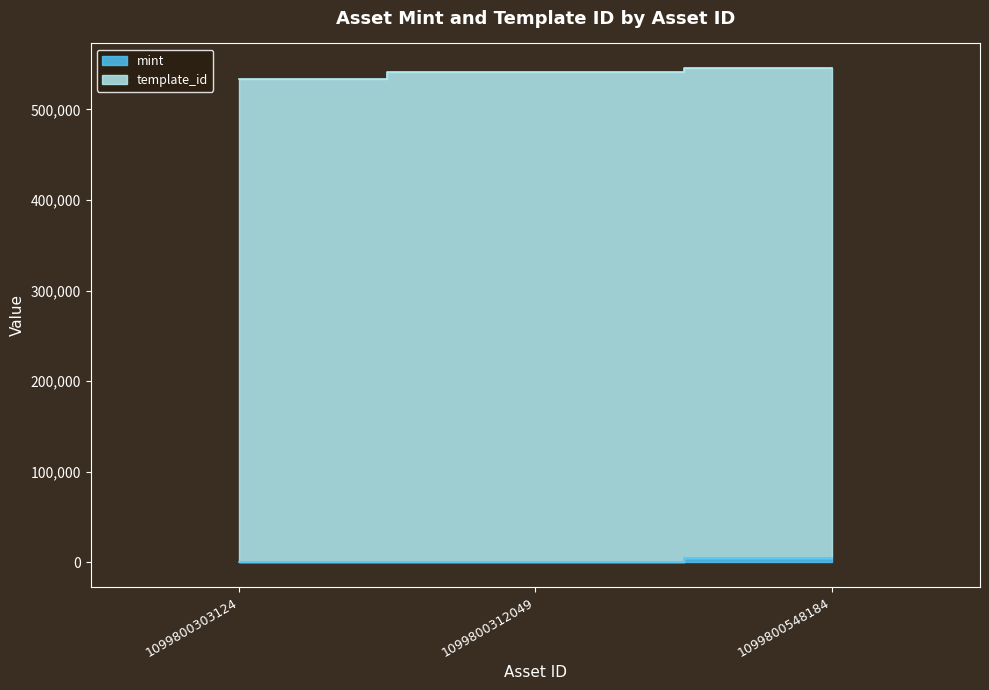

What is the sum of the values at 1099800312049 and 1099800548184?

4308